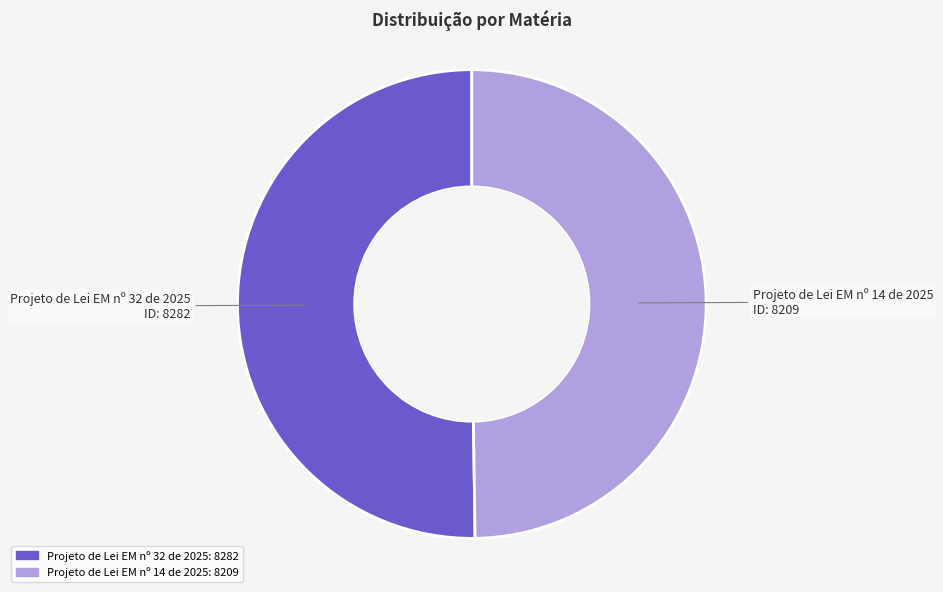

True or false: Projeto de Lei EM nº 14 de 2025 accounts for 40% of the total.

False